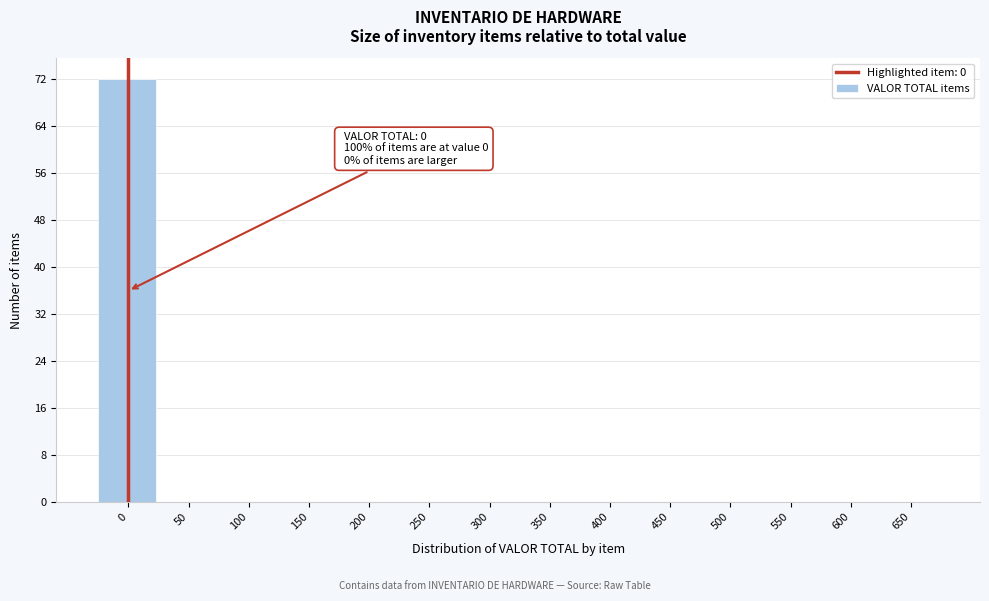

Reading left to right, what are all the values shown in this chart?

0=72	50=0	100=0	150=0	200=0	250=0	300=0	350=0	400=0	450=0	500=0	550=0	600=0	650=0